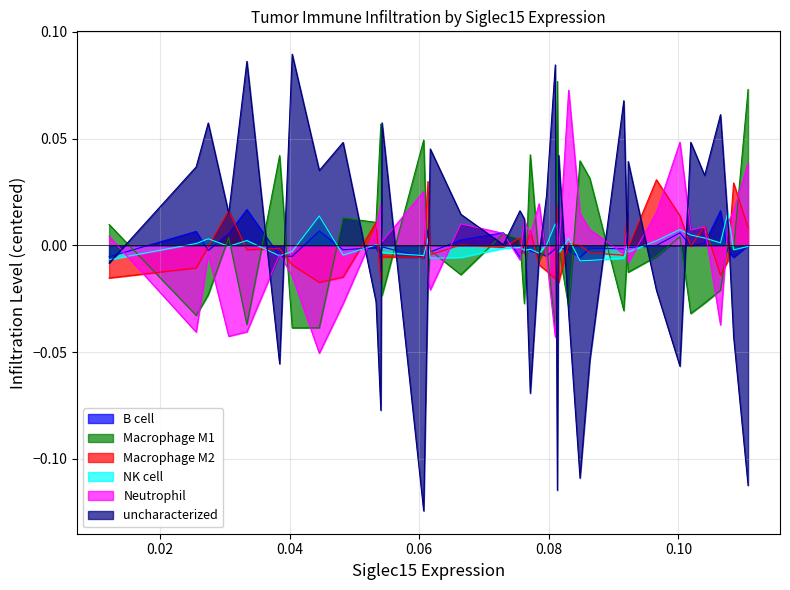

What is the smallest value displayed?

-0.1